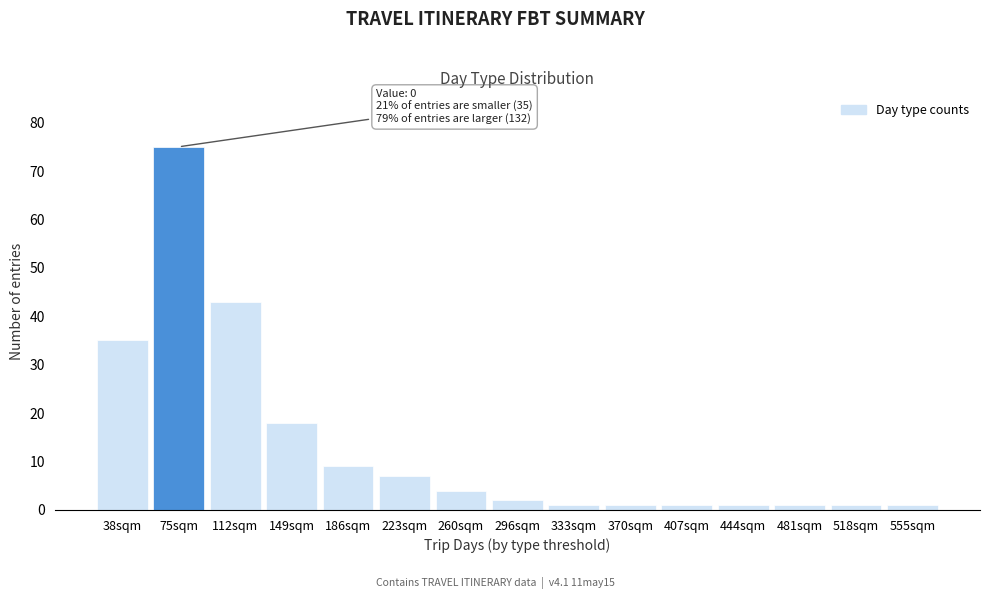

Reading left to right, extract all data points from this chart.

38sqm=35	75sqm=75	112sqm=43	149sqm=18	186sqm=9	223sqm=7	260sqm=4	296sqm=2	333sqm=1	370sqm=1	407sqm=1	444sqm=1	481sqm=1	518sqm=1	555sqm=1